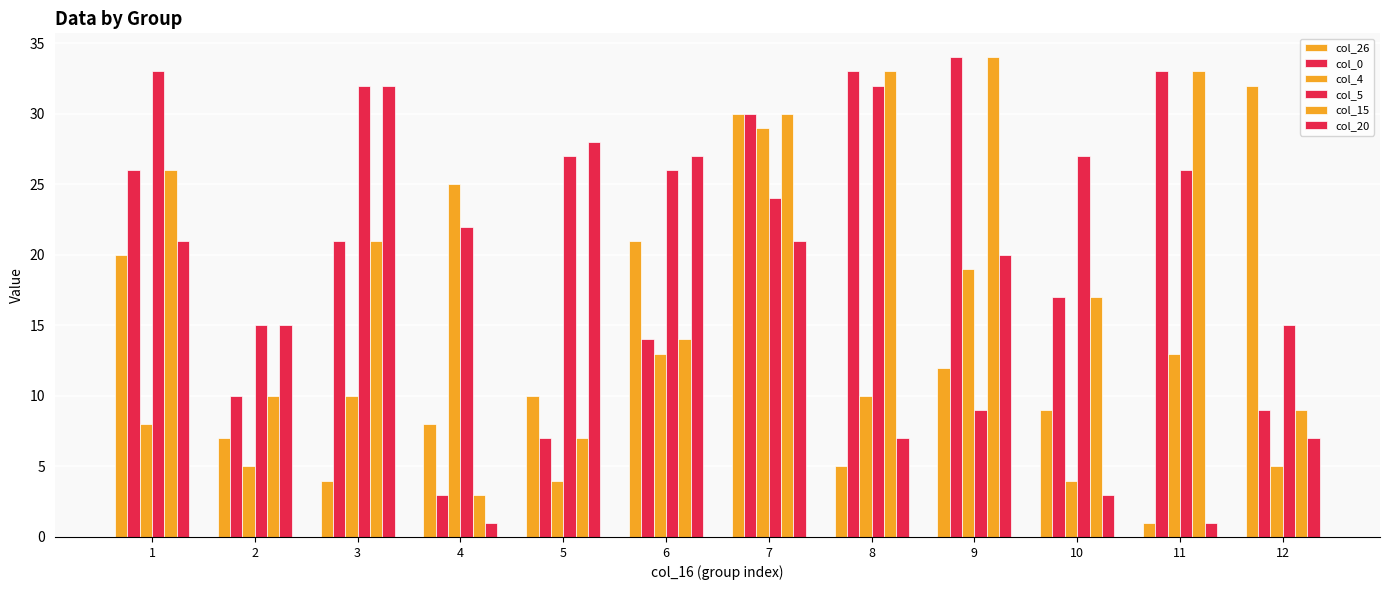

What is the approximate value of col_15 at 10, to the nearest 10?

20